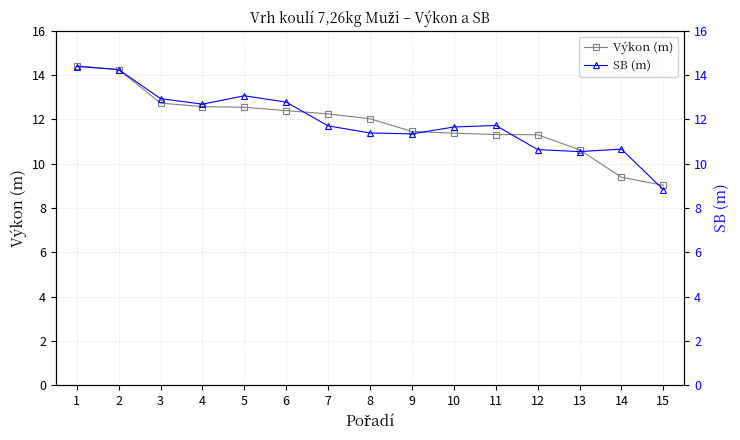

Between 4 and 10, which series saw the biggest shift?

Výkon (m)